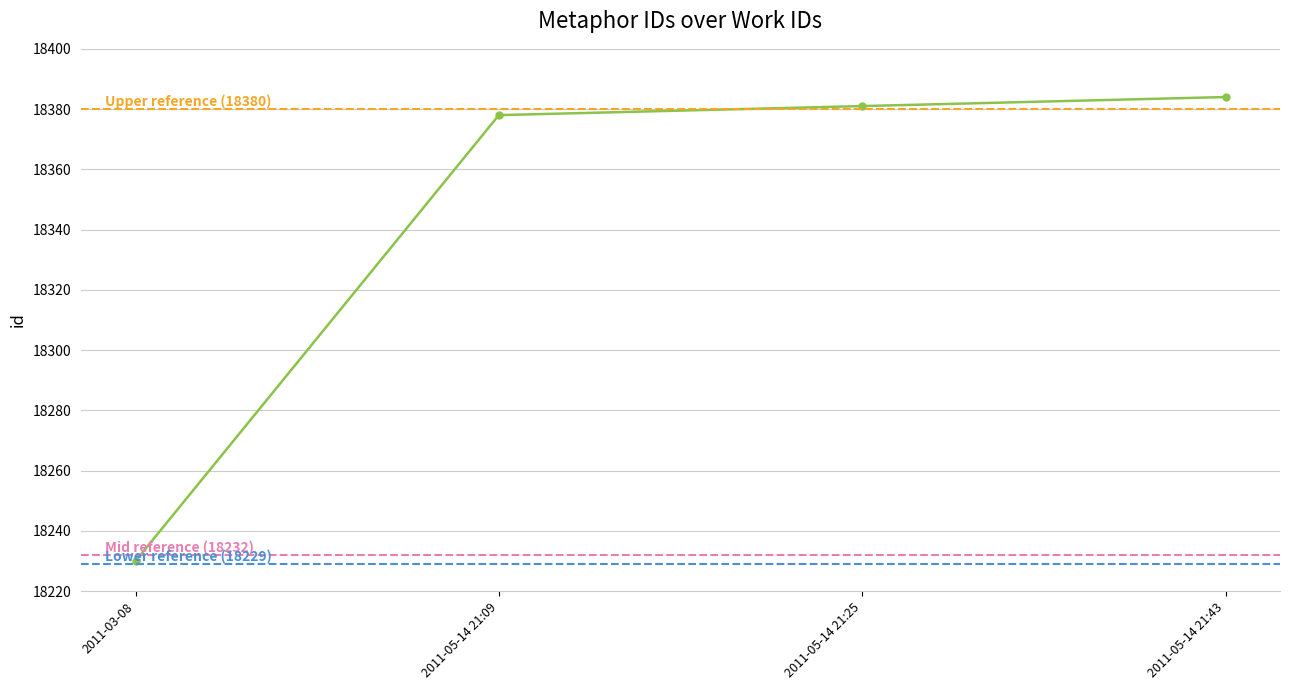

How many lines are shown in the chart?

1